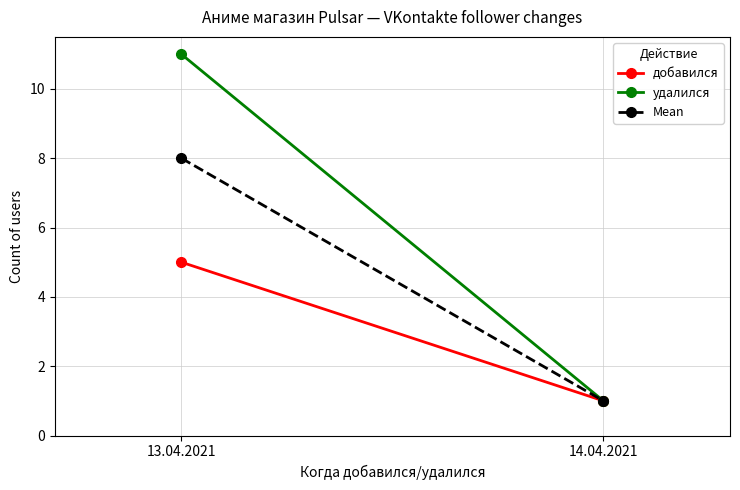

Reading right to left, transcribe all the data shown in this chart.

добавился: 1	5
удалился: 1	11
Mean: 1	8